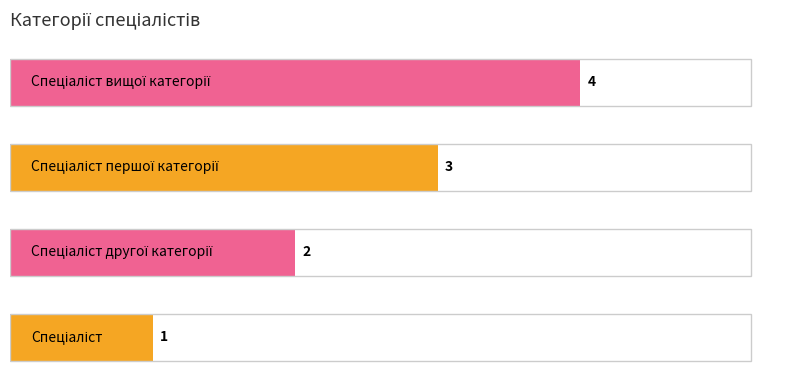

What is the sum of all values?

10